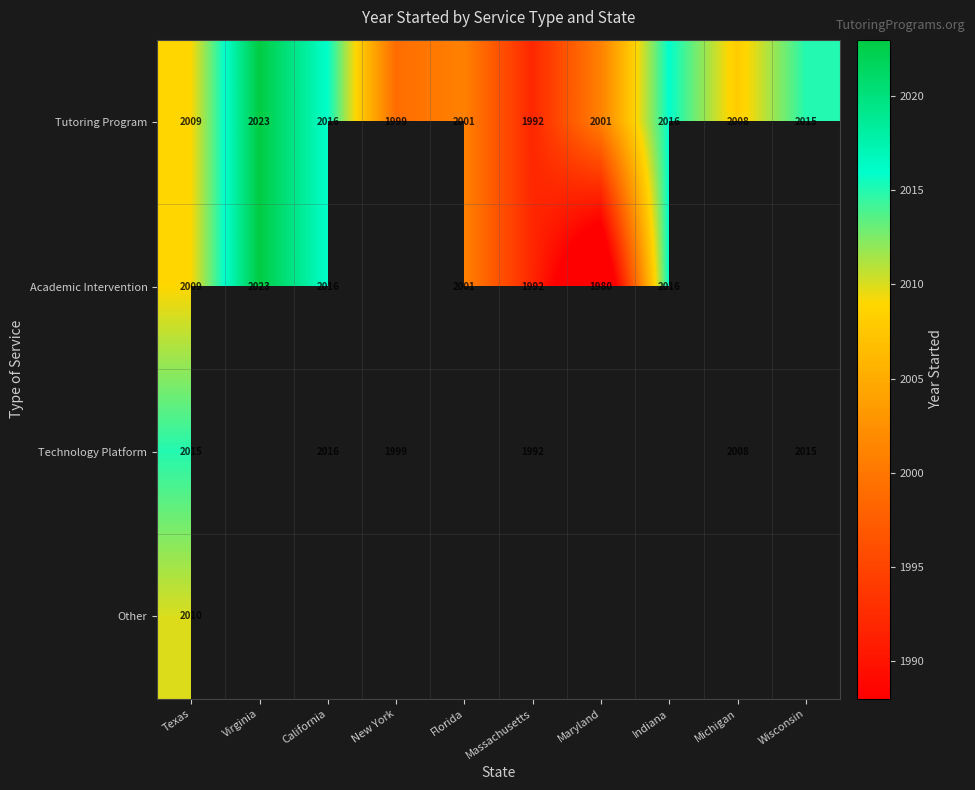

Which category has the lowest value across all series?

Maryland